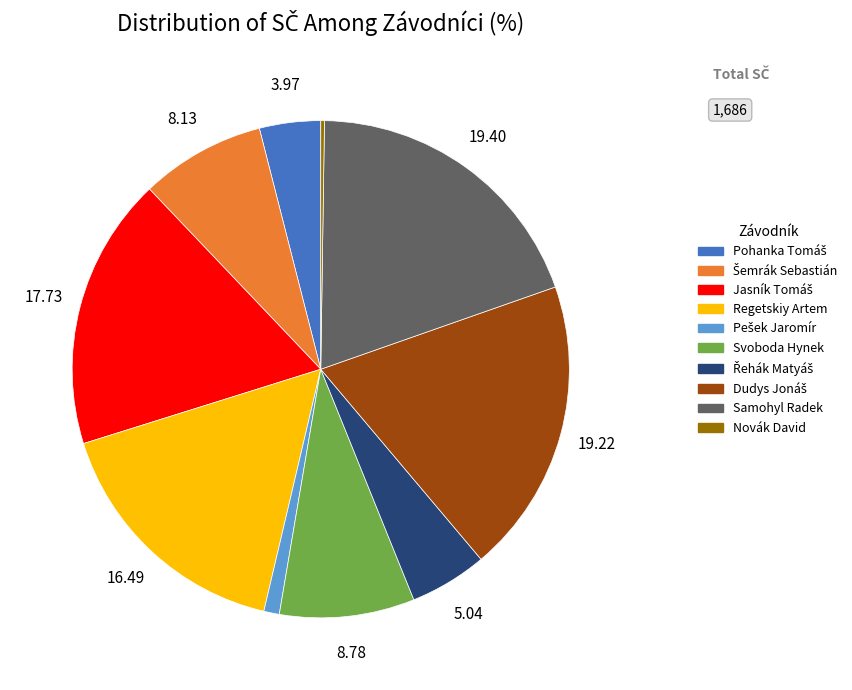

Is there any slice that represents more than half of the pie?

No